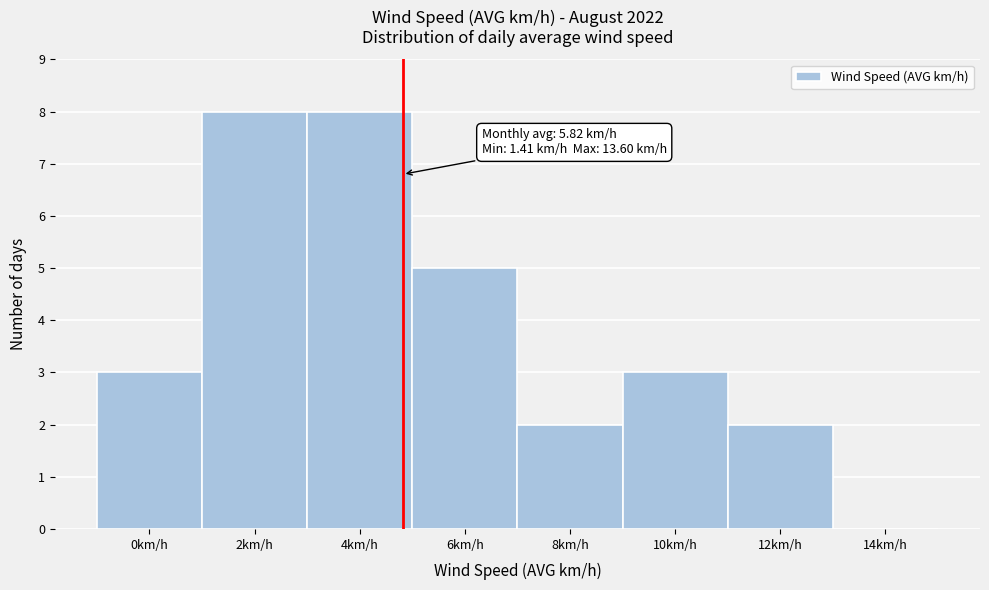

Reading left to right, extract all data points from this chart.

0km/h=3	2km/h=8	4km/h=8	6km/h=5	8km/h=2	10km/h=3	12km/h=2	14km/h=0